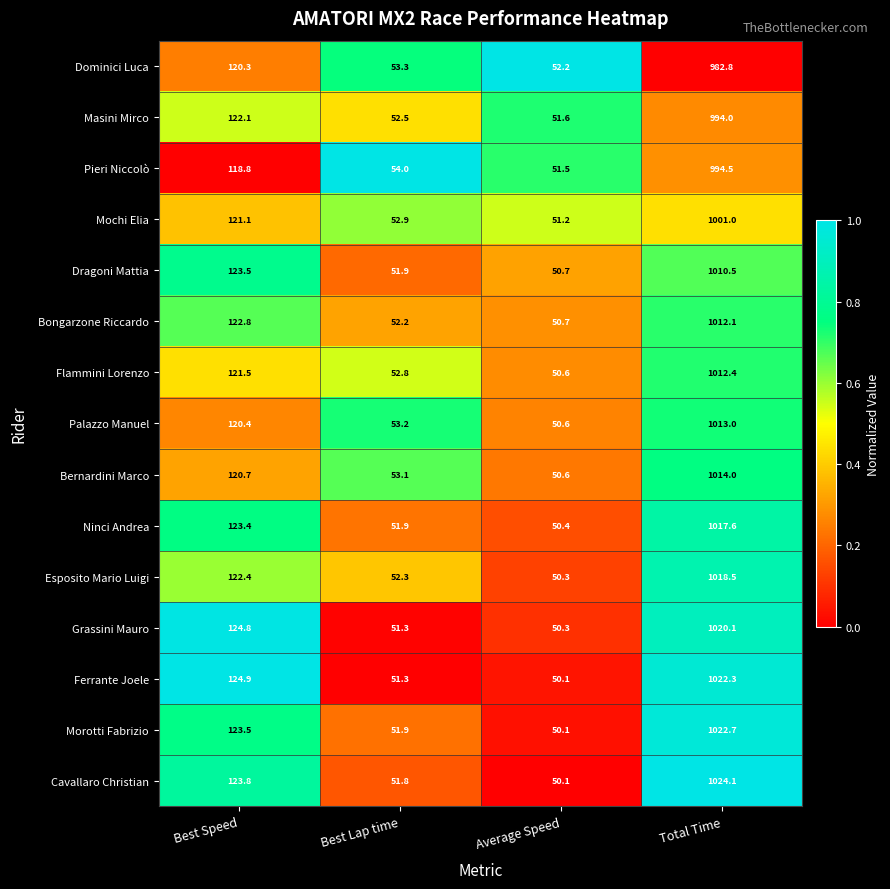

Count the number of categories in the chart.

4